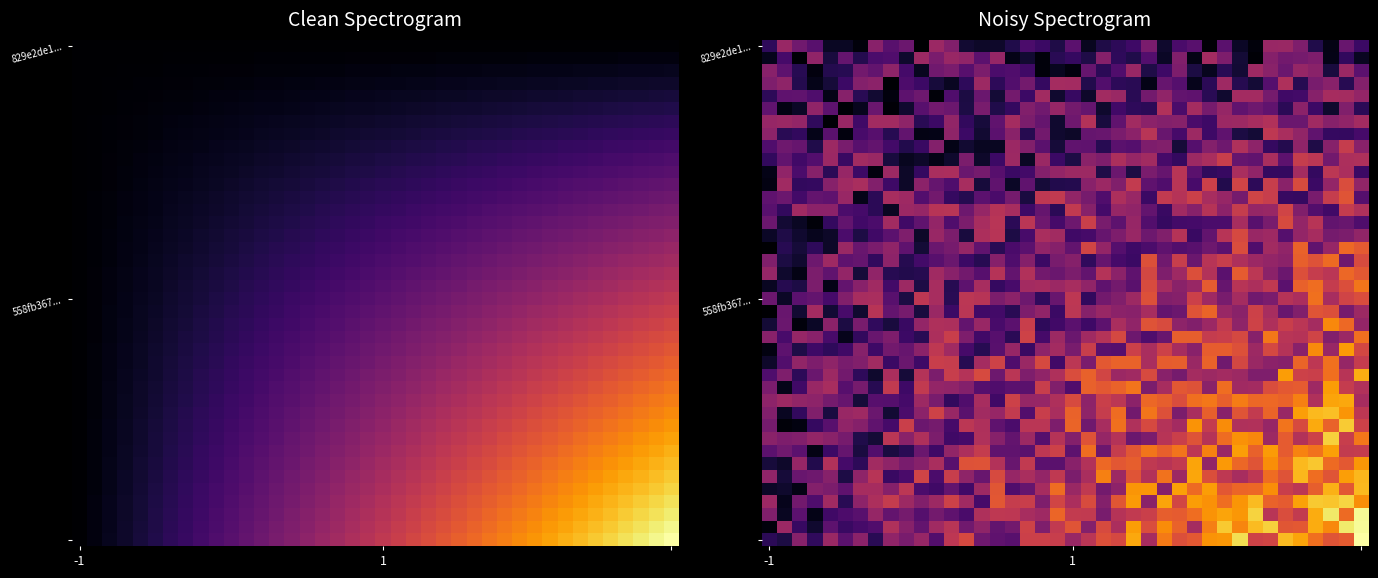

What is the greatest value displayed?

34.4